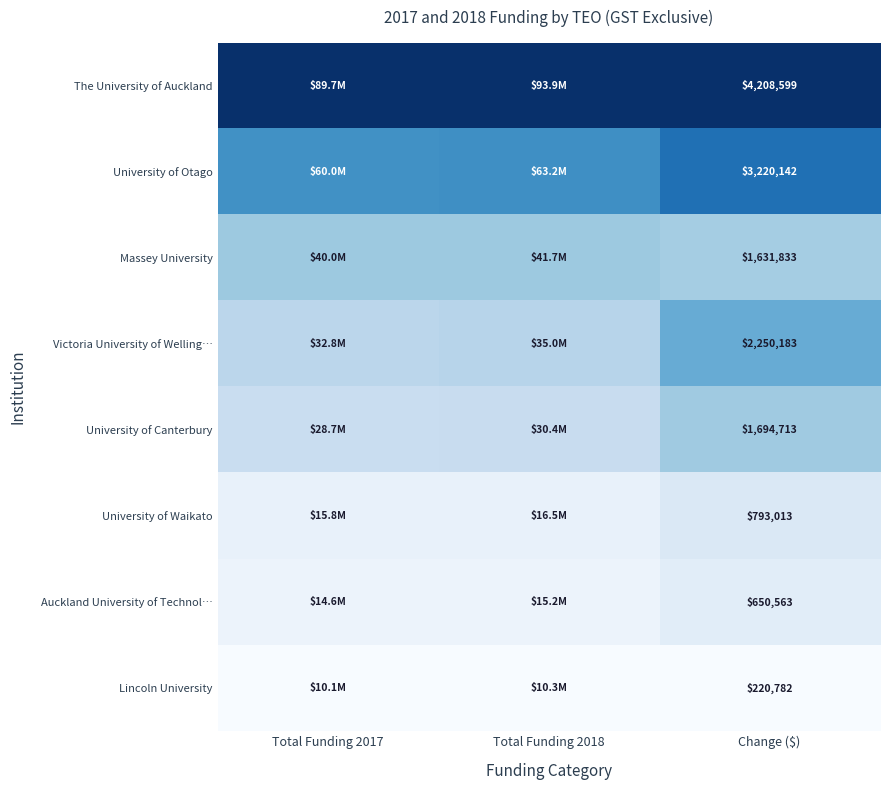

Count the number of categories in the chart.

3